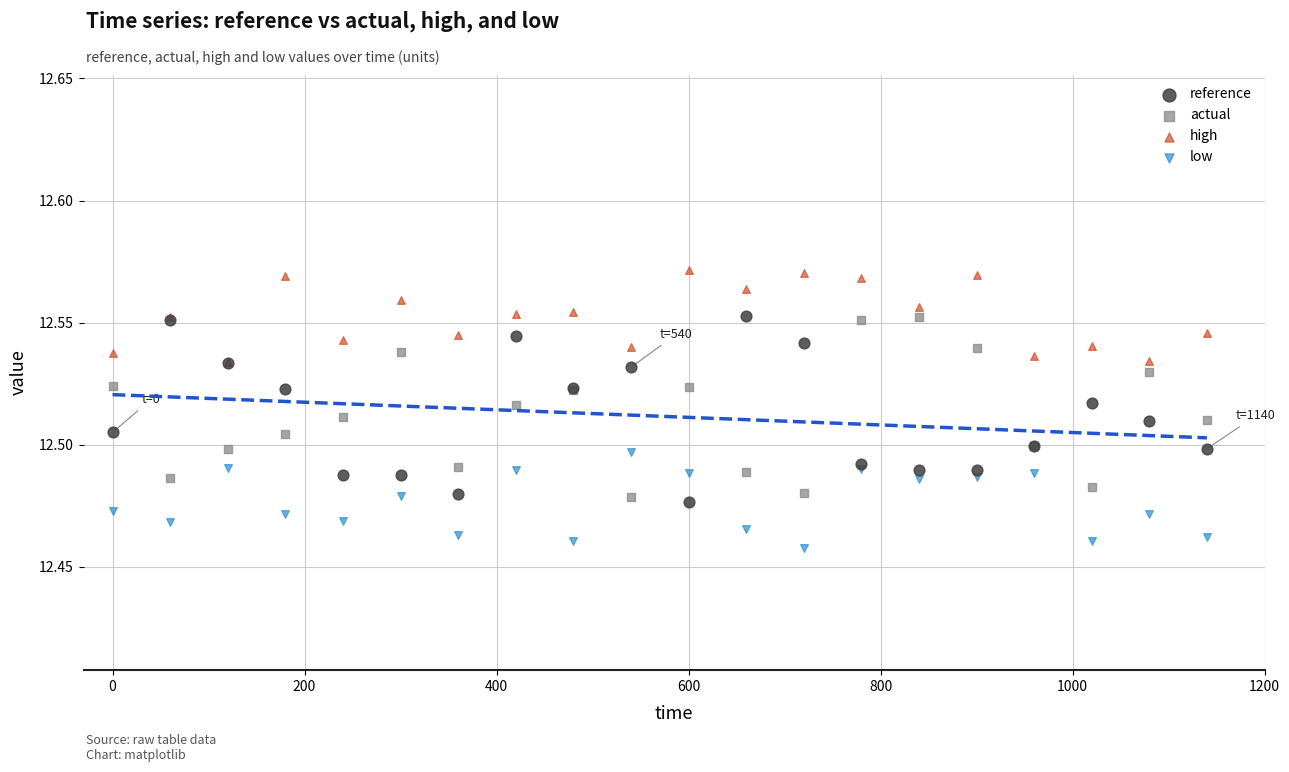

What are all the series names shown in the legend?

reference, actual, high, low